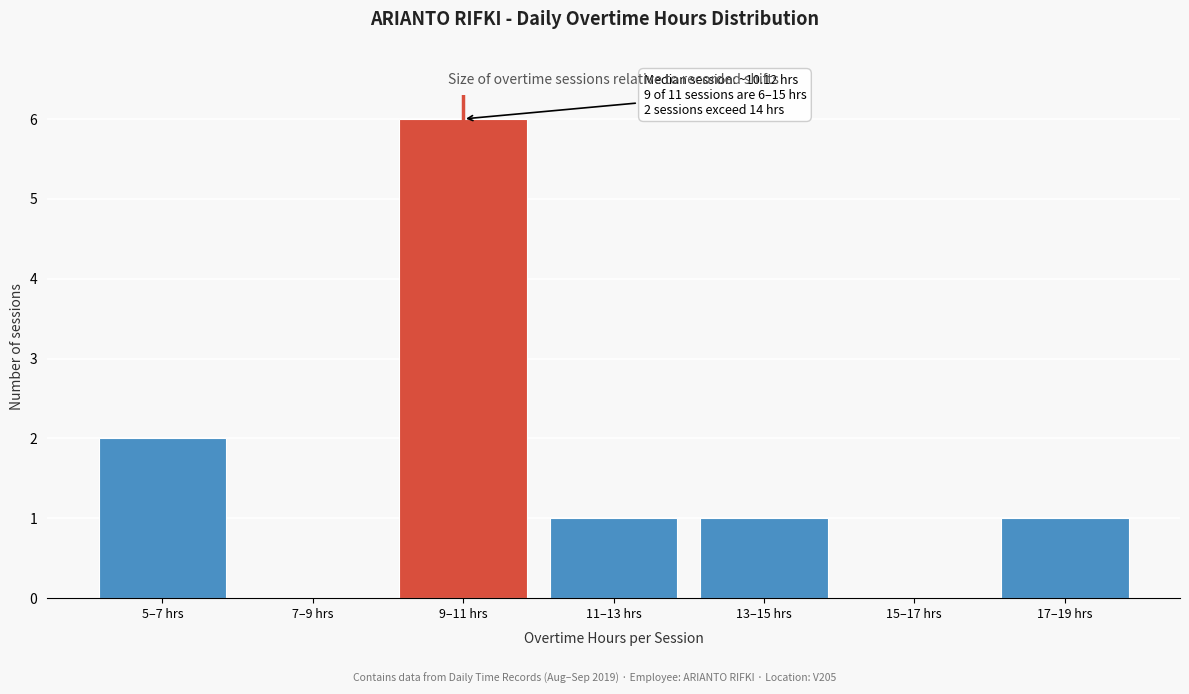

Reading right to left, what are all the values shown in this chart?

17–19 hrs=1	15–17 hrs=0	13–15 hrs=1	11–13 hrs=1	9–11 hrs=6	7–9 hrs=0	5–7 hrs=2